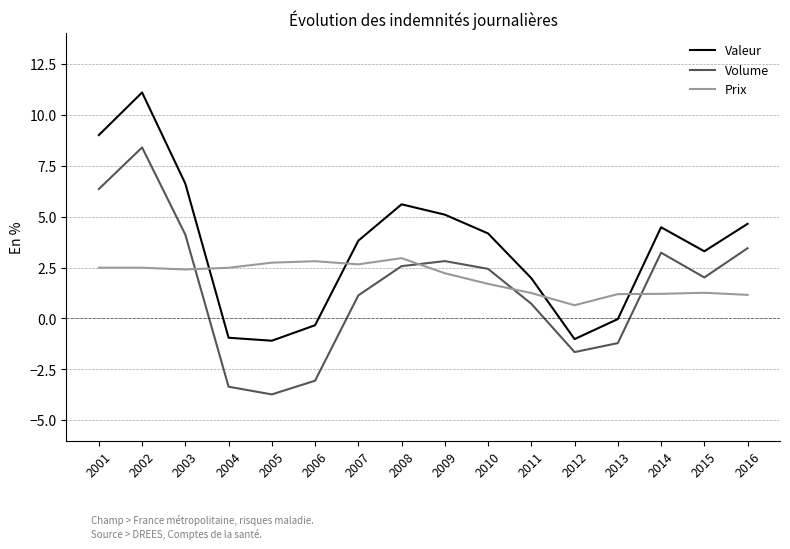

Does the chart have visible grid lines?

Yes